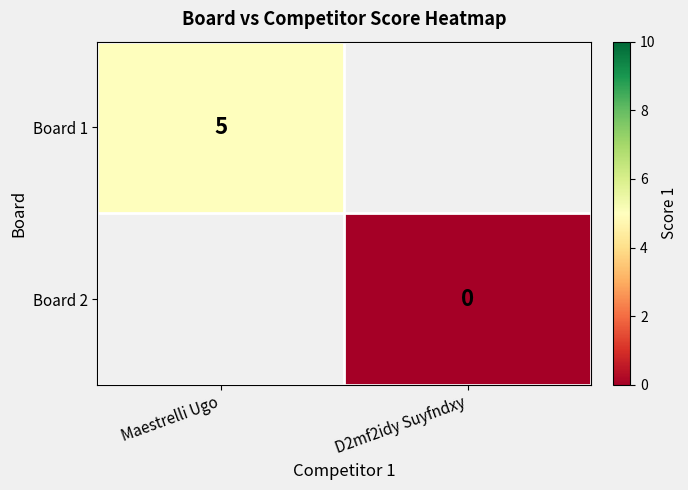

Is it true that Board 1 equals 5 at Maestrelli Ugo?

True